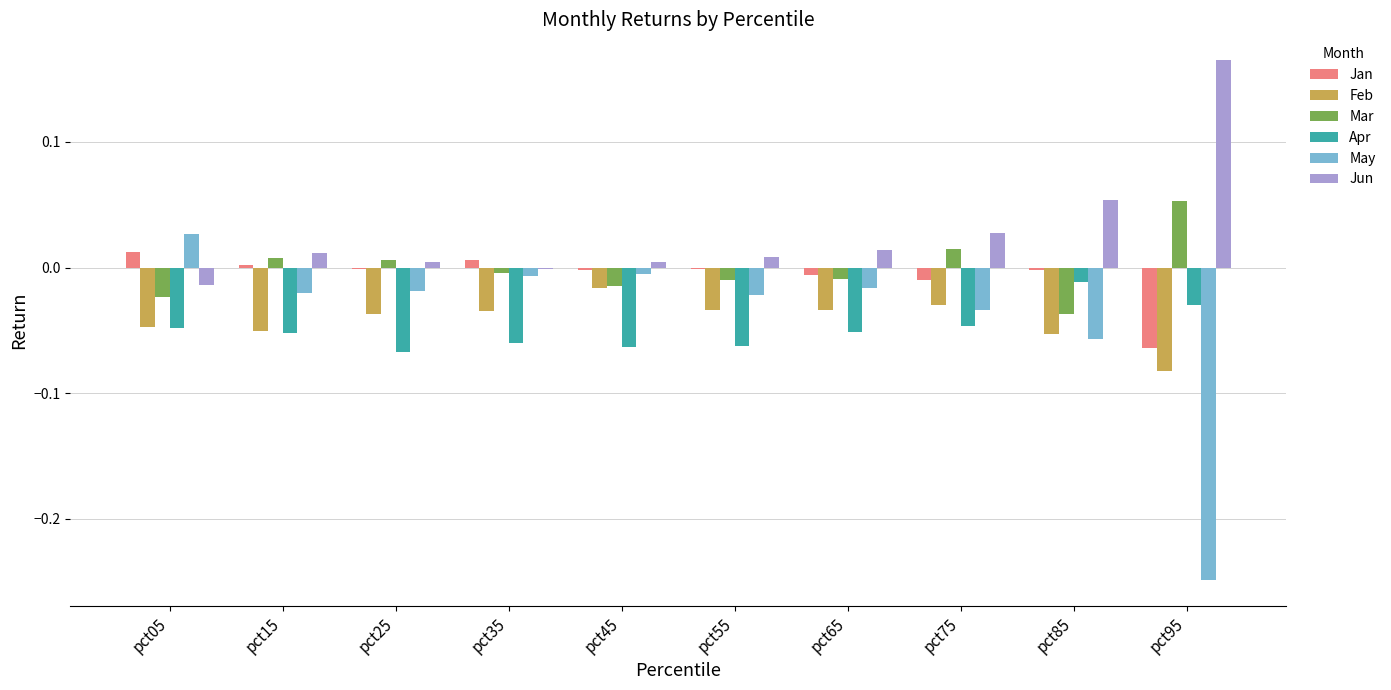

Are the bars grouped side by side (vs. stacked)?

Yes